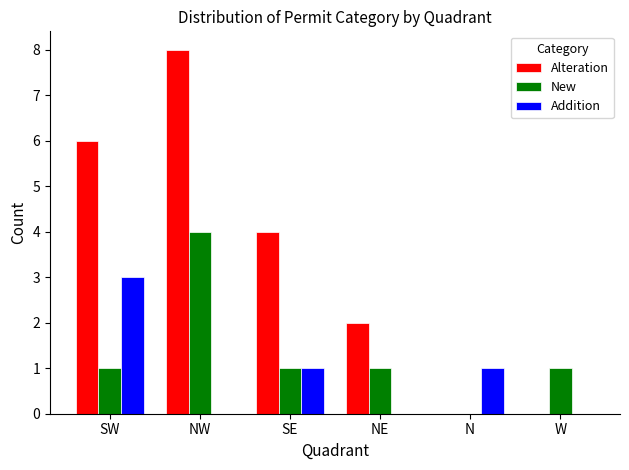

Count the Addition values in the range 0 to 1.

5